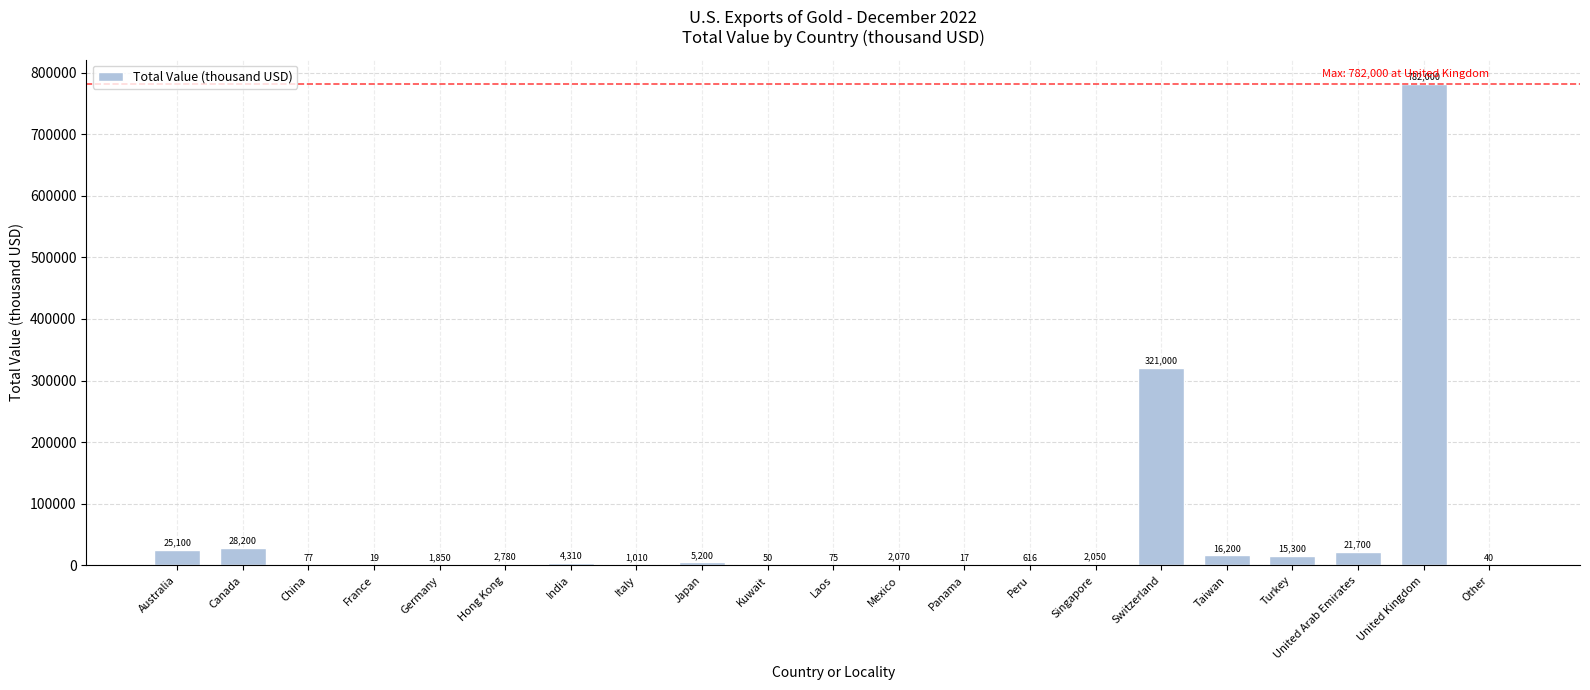

What is the approximate value at Mexico?

2070